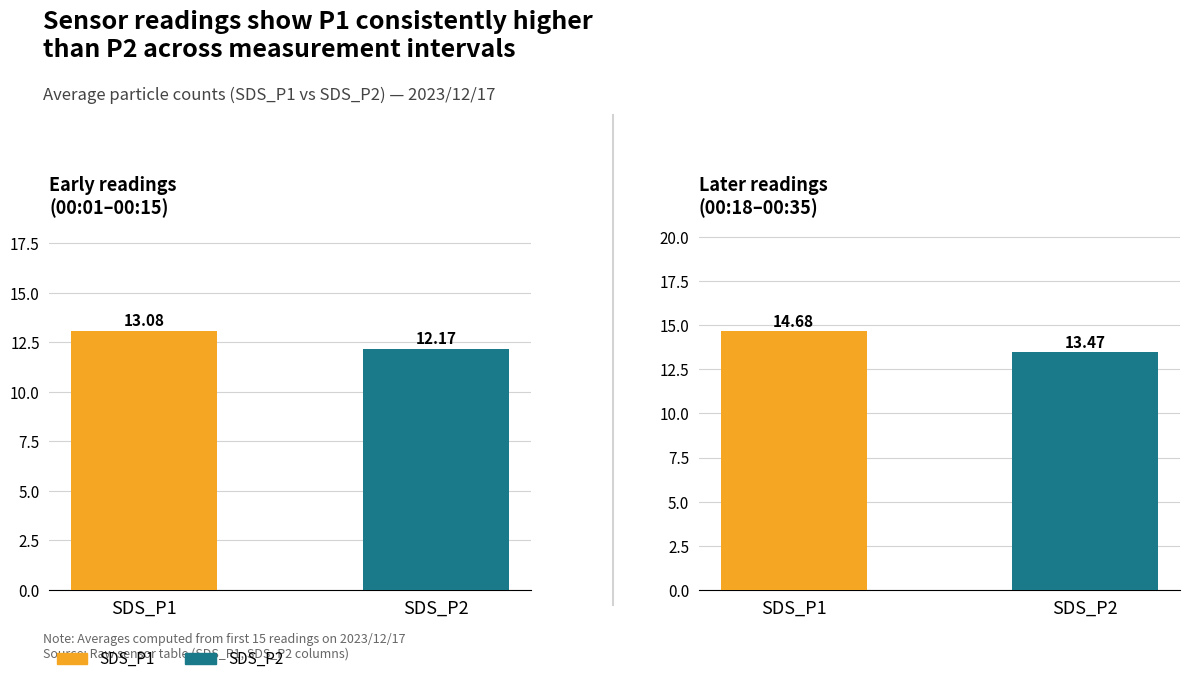

Rank the series by their maximum value, from highest to lowest.

SDS_P1, SDS_P2